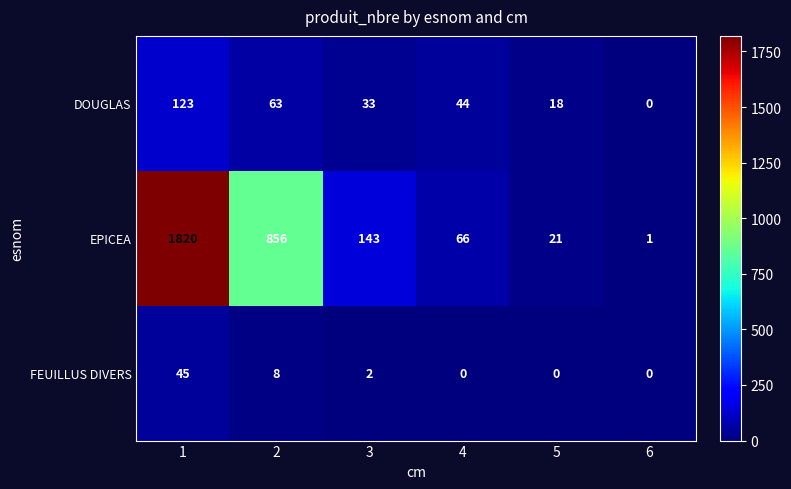

What is the difference between the EPICEA values at 3 and 5?

122